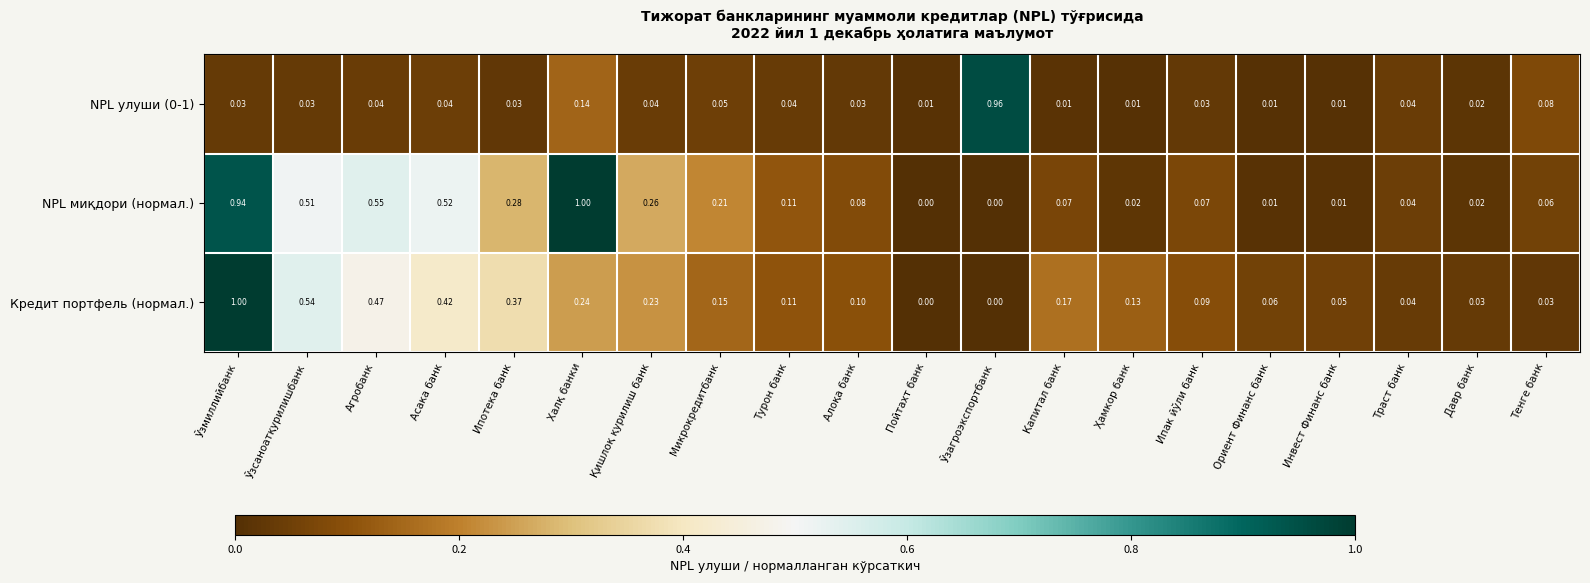

At which category is the sum across all series the highest?

Ўзмиллийбанк